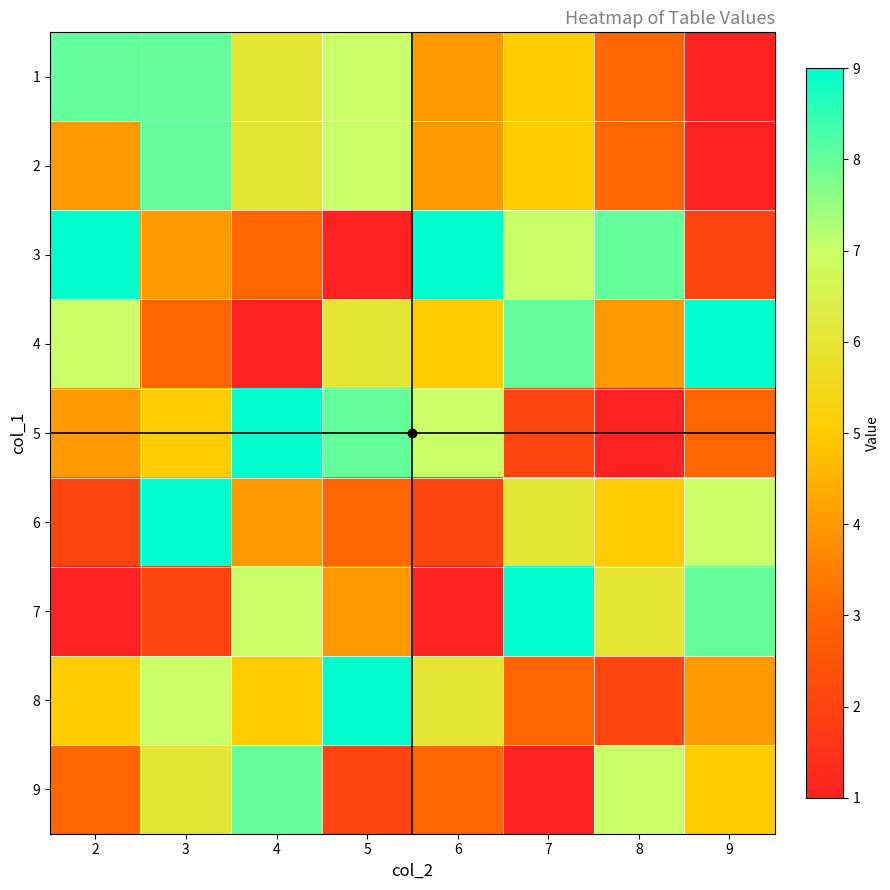

Rank the series at 6 from lowest to highest value.

7, 6, 9, 1, 2, 4, 8, 5, 3